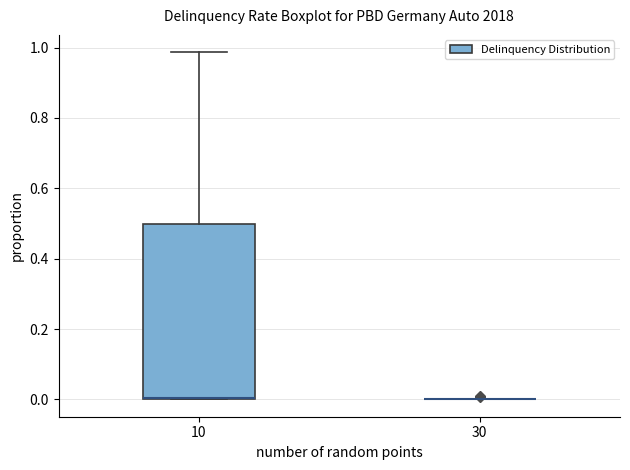

Reading left to right, transcribe this box plot: for each box, give where its median line is, the range the box spans, and where its two whiskers end, as read against the y-axis. The values are not printed on the chart, so give them approximately, as read against the axis.

10: median 0.00 (drawn on the box's lower edge), box 0.00 to 0.50, whiskers 0.00 to 0.98
30: box collapsed to a line at 0.00, whiskers 0.00 to 0.00